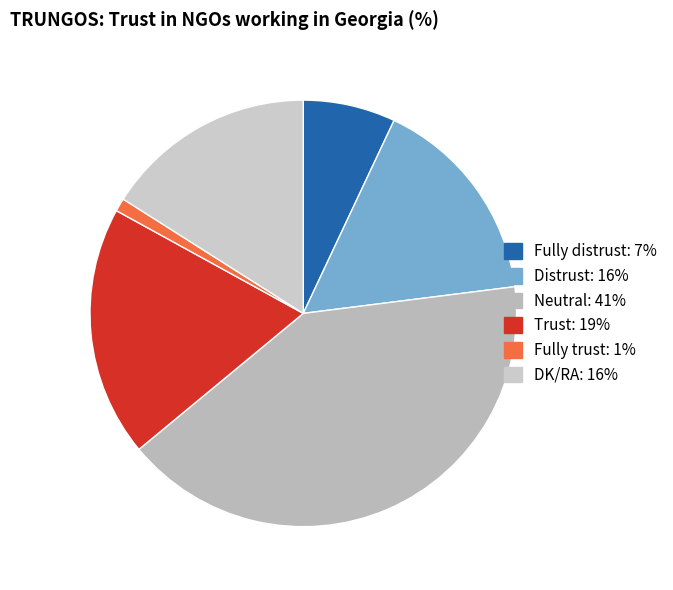

Count the number of slices in the pie.

6